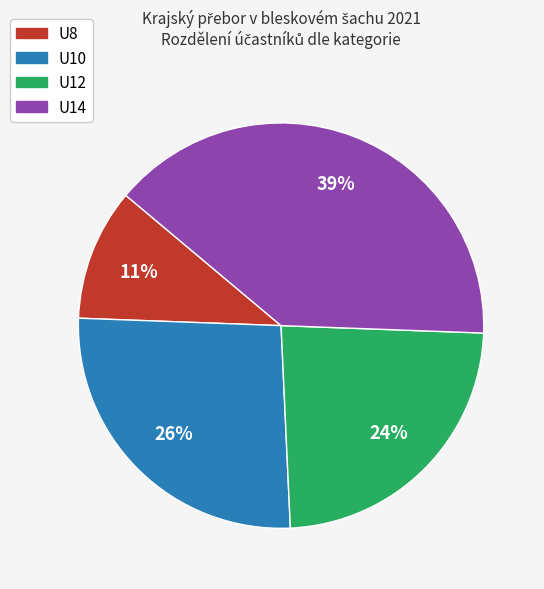

Which slice is the largest?

U14